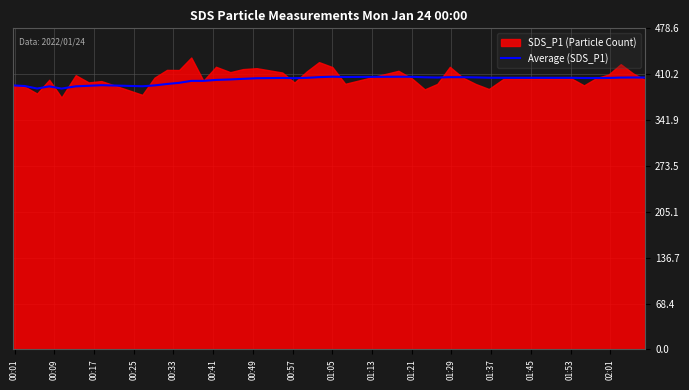

What is the lowest value of the Average (SDS_P1) series?

388.8